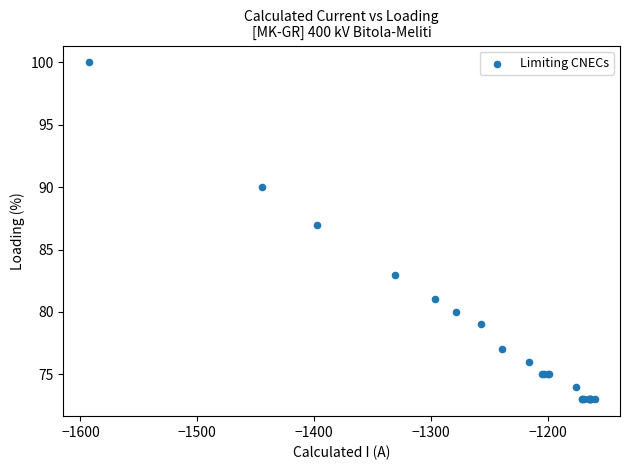

What Y value in the scatter plot is closest to 86?

87